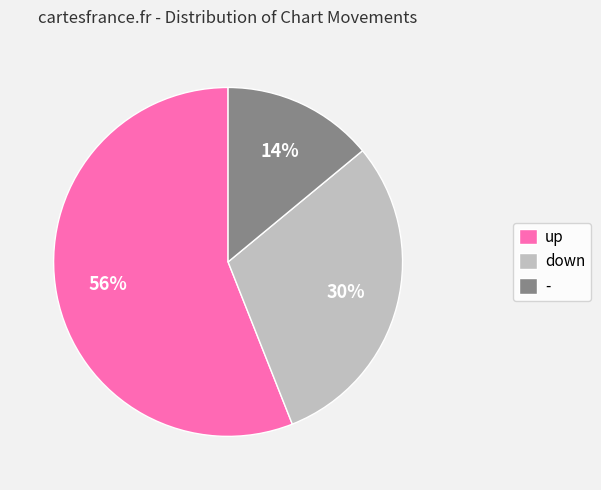

Which slice represents more than half of the pie?

up